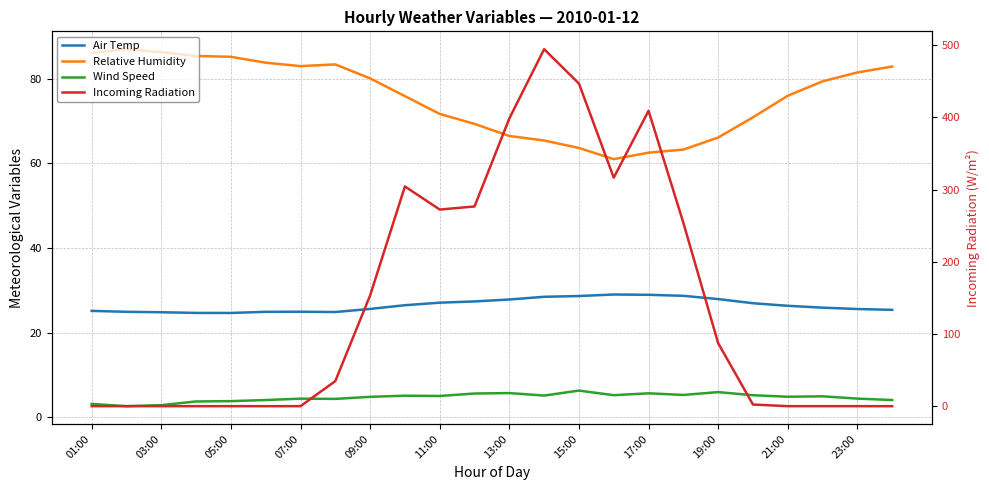

Between 17 and 21, which is larger?

17